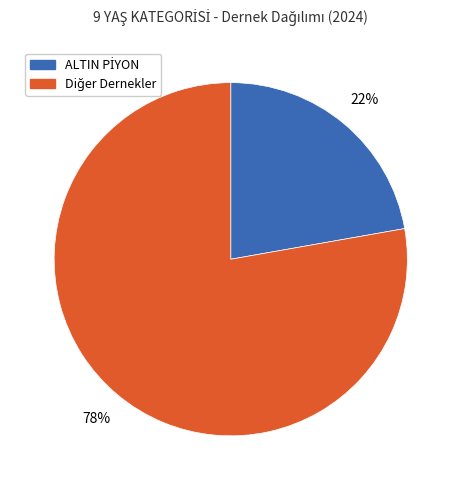

Is there a majority slice in this chart?

Yes